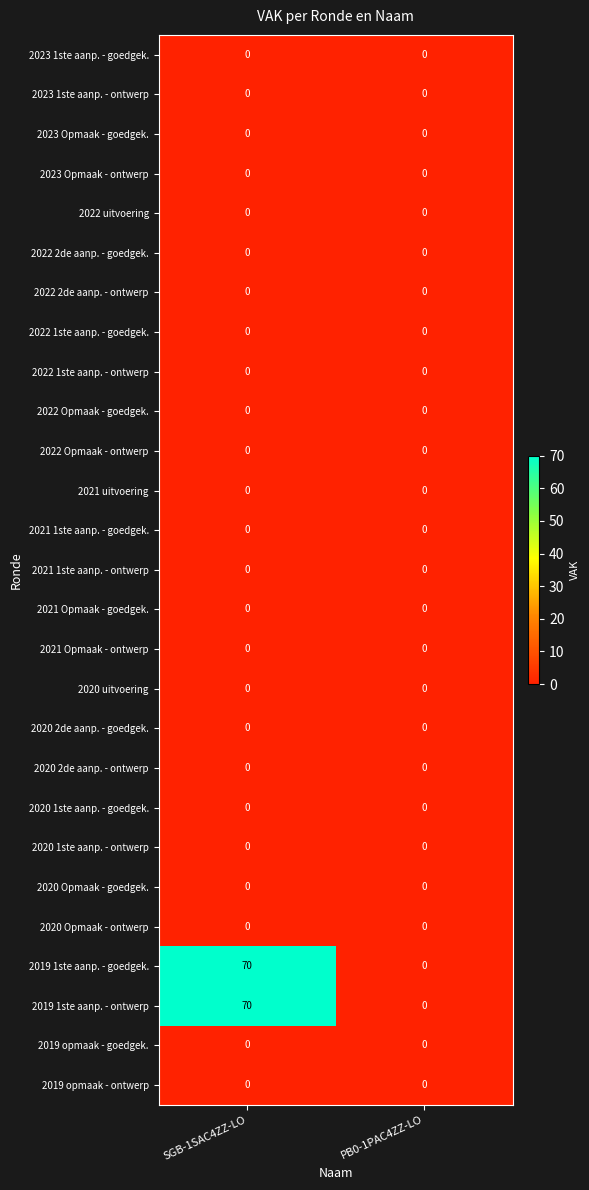

The value of 2019 1ste aanp. - ontwerp at SGB-1SAC4ZZ-LO is 15. True or false?

False